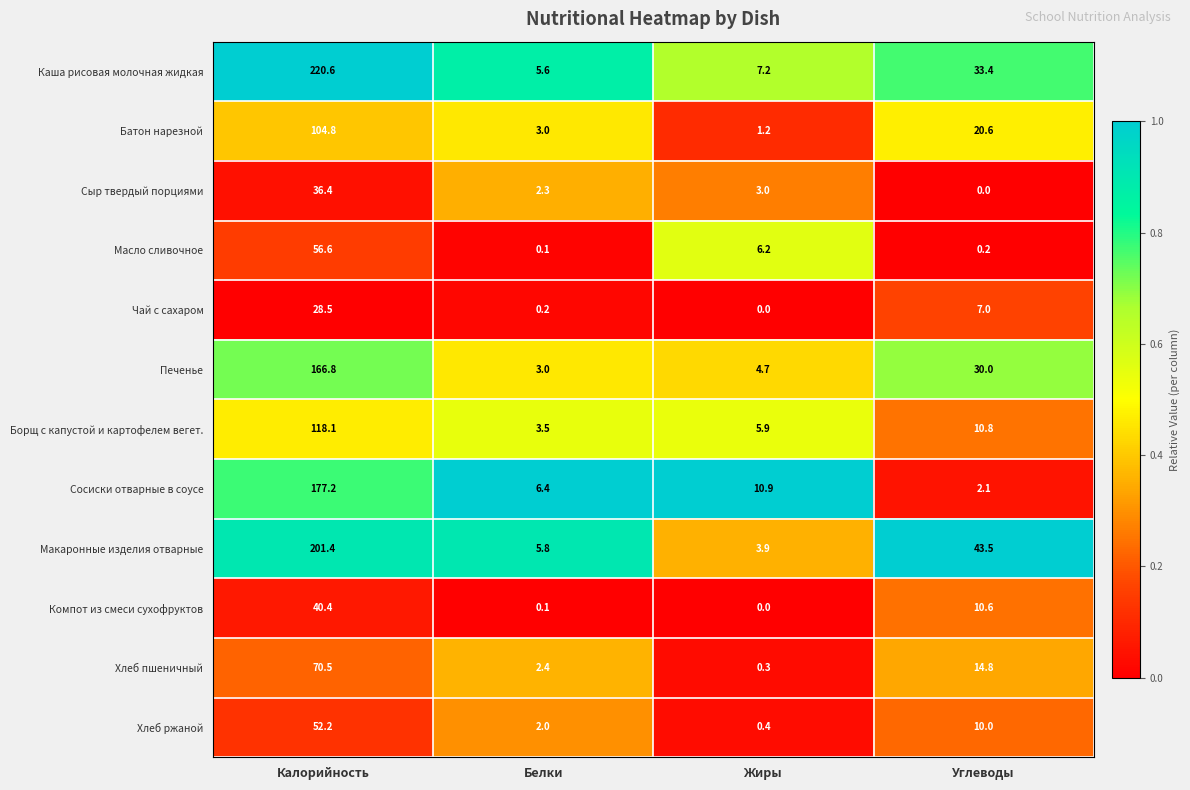

True or false: Сосиски отварные в соусе has a value of 6.4 at Белки.

True